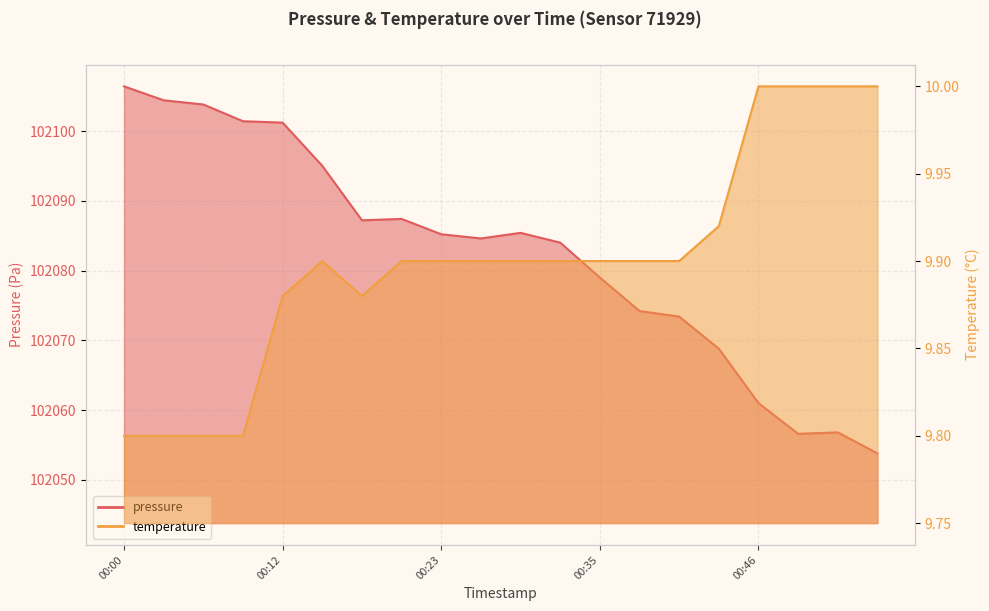

What is the difference between the temperature values at 2022-11-15T00:17:53 and 2022-11-15T00:55:20?

0.1